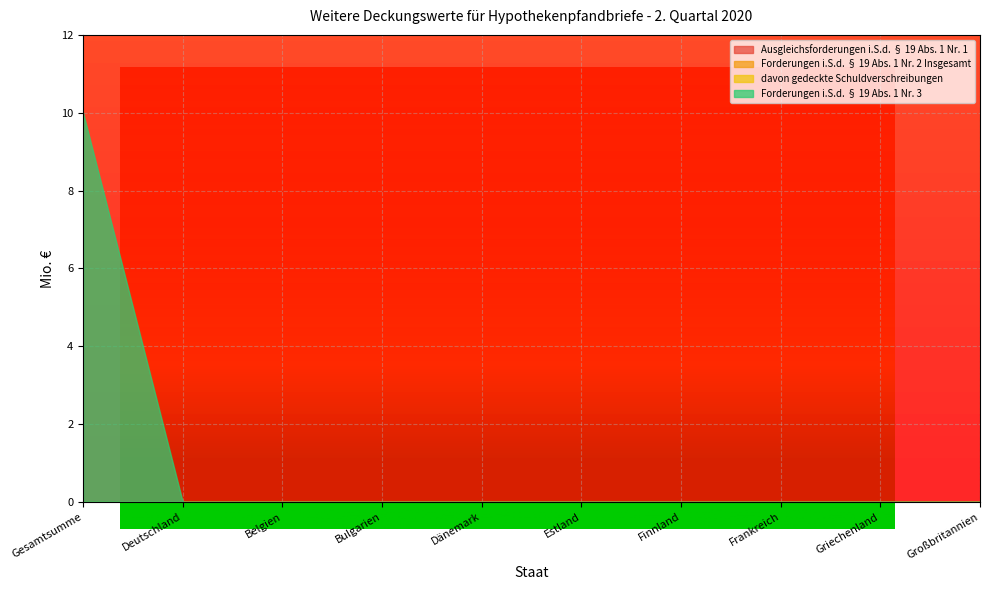

How many lines are shown in the chart?

4